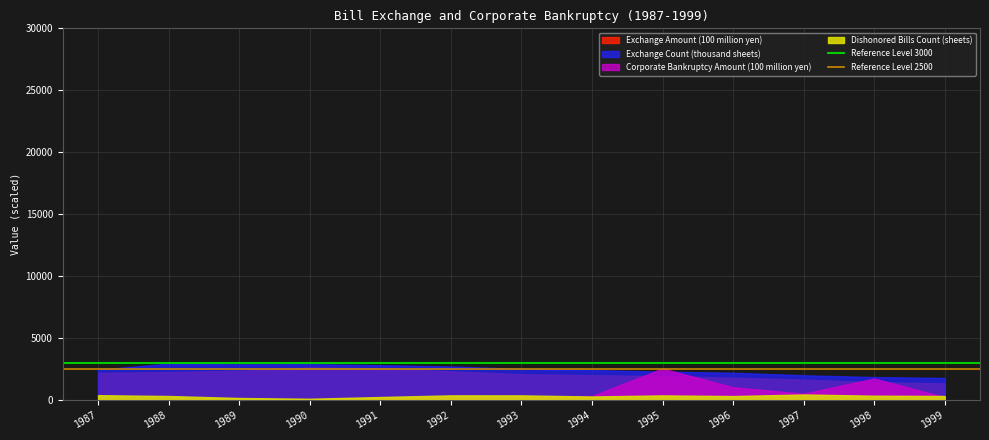

The Reference Level 3000 series shows 3000 at 1988. True or false?

True